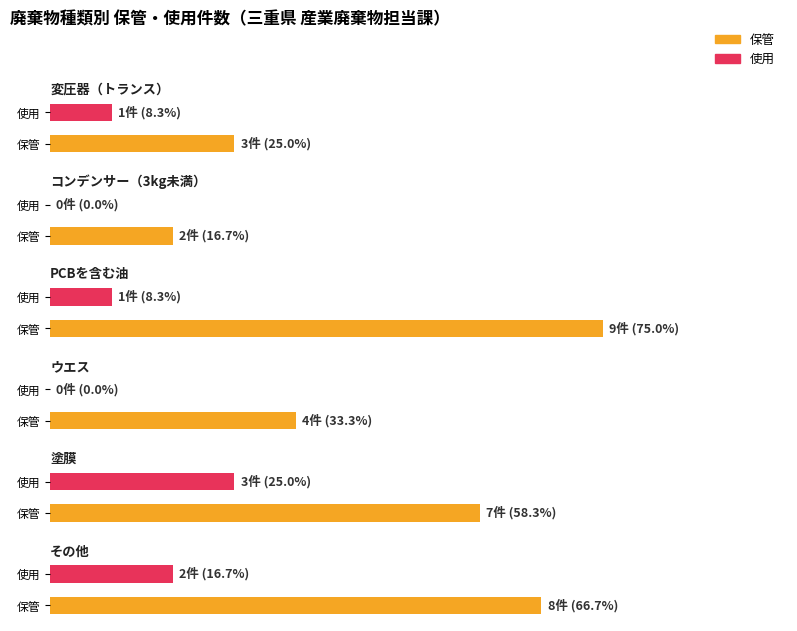

What is the sum of all 使用 values?

7